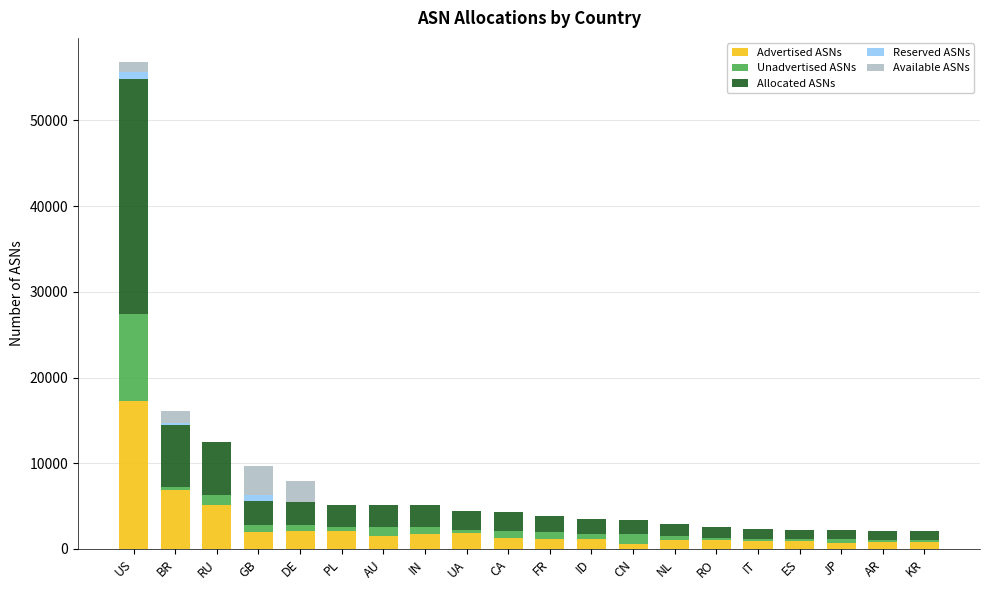

What is the sum of all Advertised ASNs values?

51054